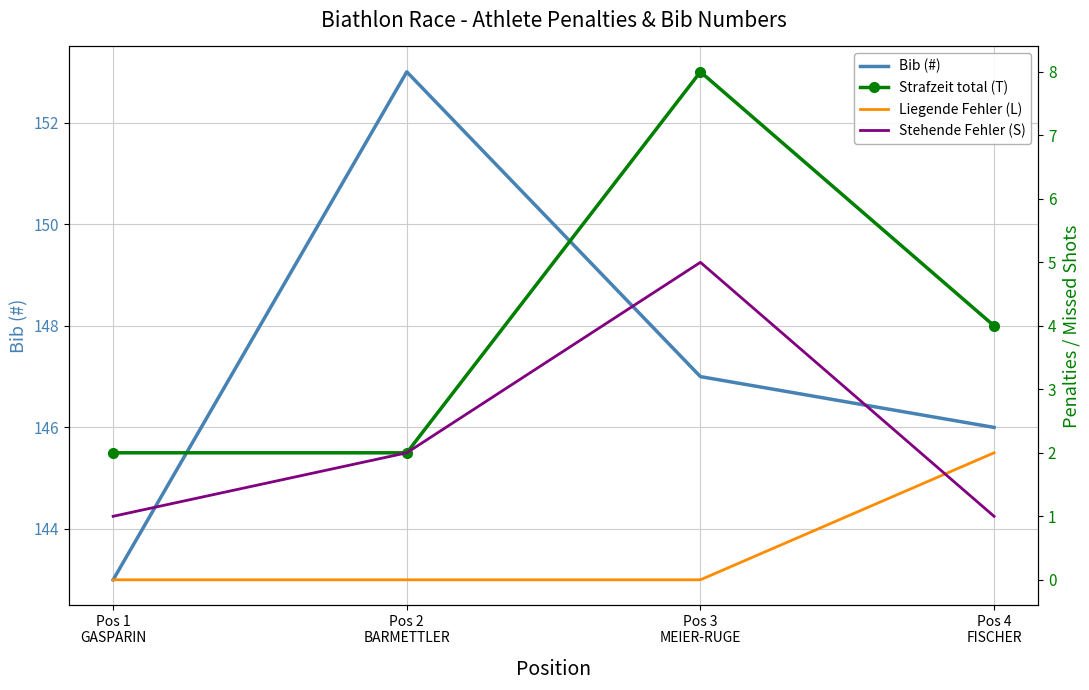

Count the number of data series in this chart.

4